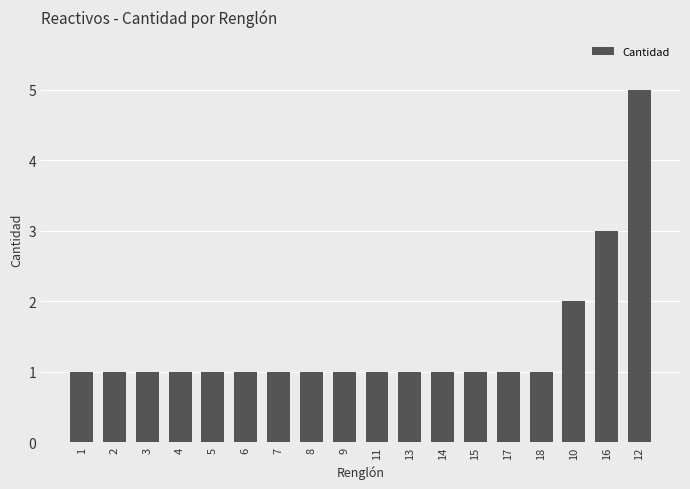

What is the ratio of the value at 12 to the value at 4?

5.0